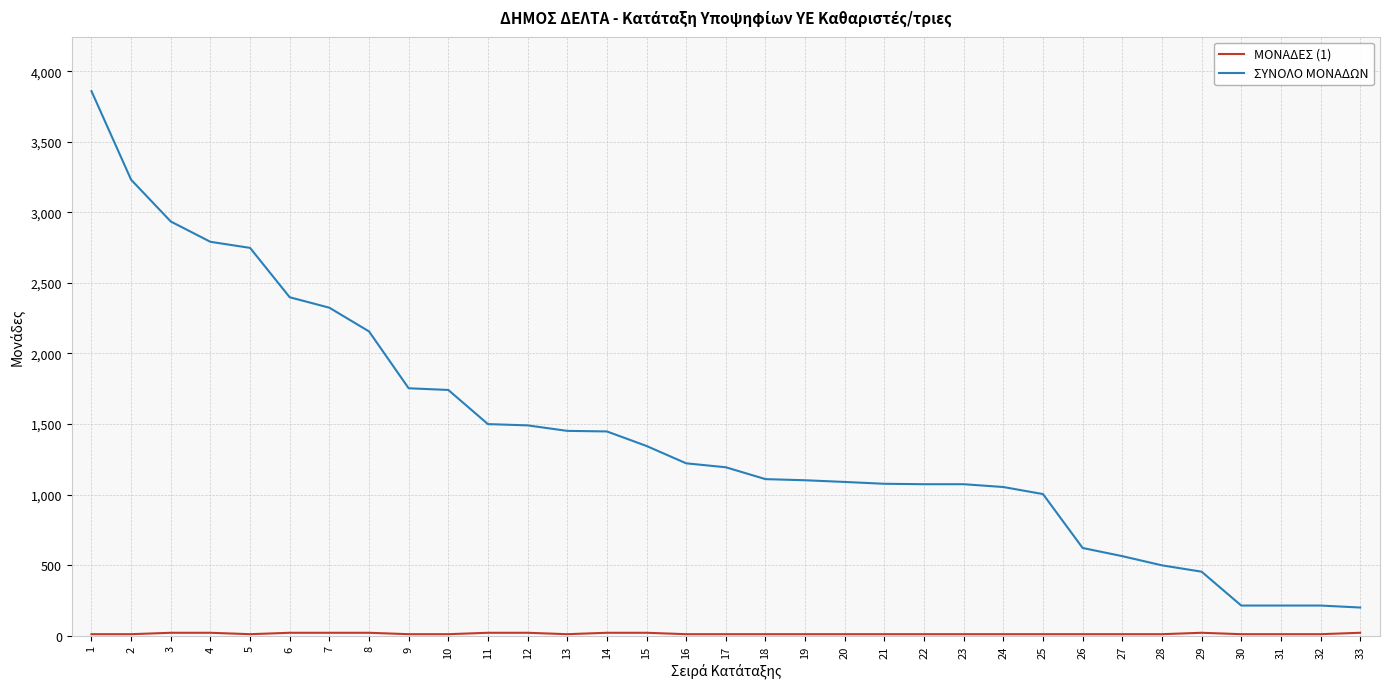

Which series changed the most between 2 and 14?

ΣΥΝΟΛΟ ΜΟΝΑΔΩΝ